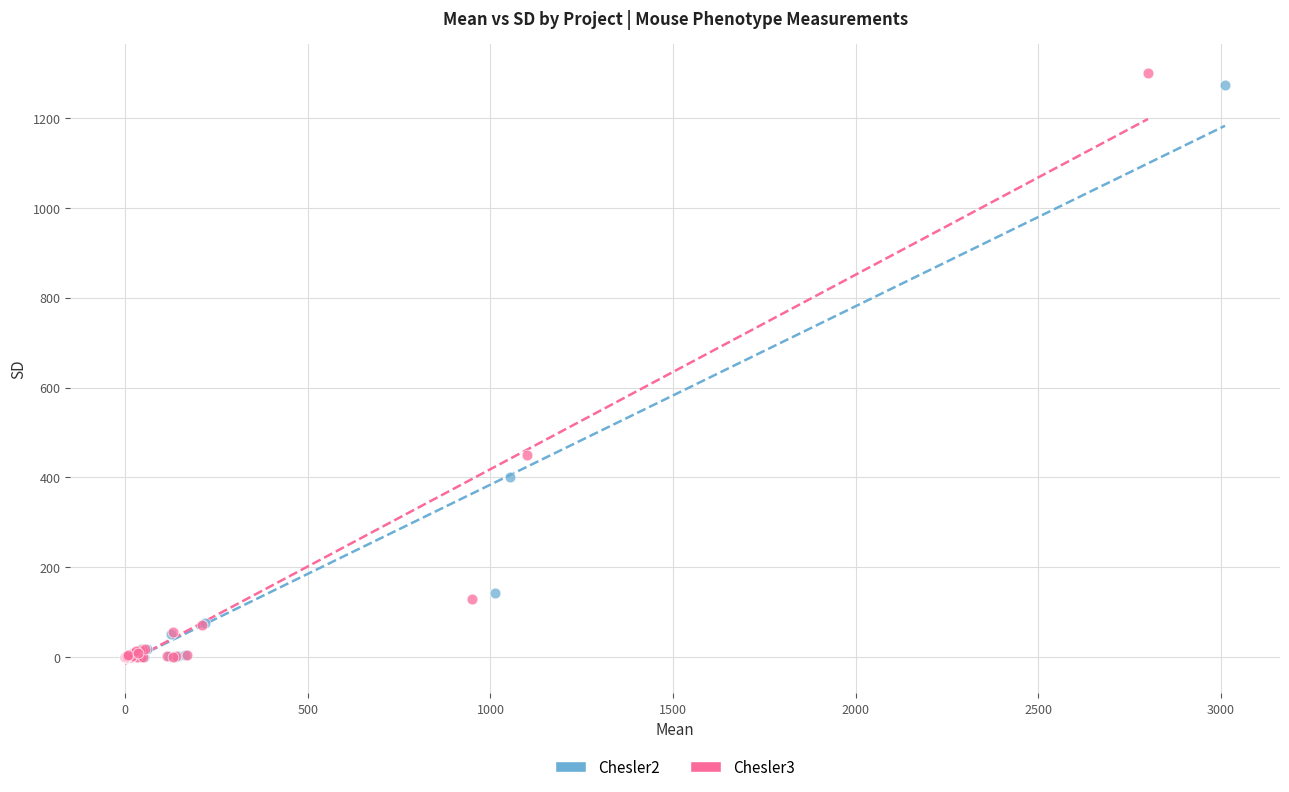

Which series has the largest Y range (max minus min)?

Chesler3